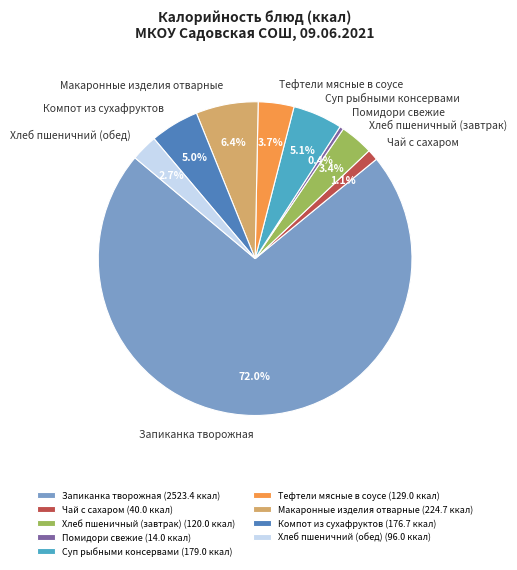

To the nearest percent, what portion does Хлеб пшеничний (обед) represent?

3%